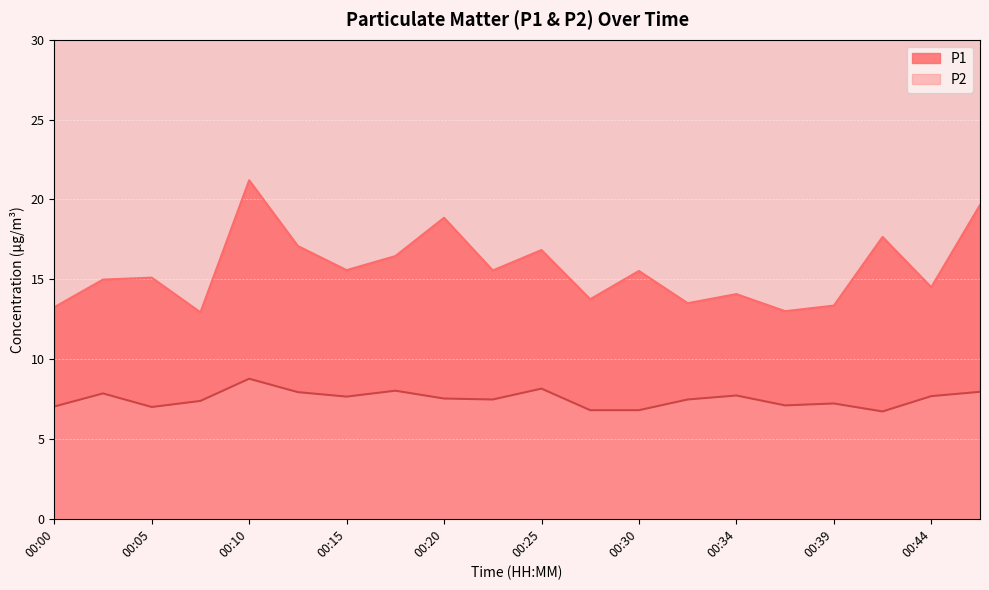

What is the difference between the maximum and minimum values in the P1 series?

8.3